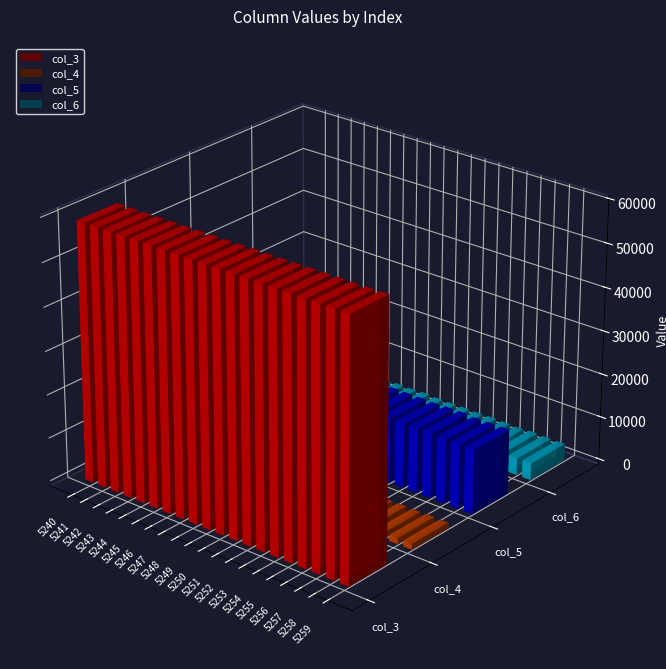

What is the value of the col_3 bar at the 16th from the left?

59296